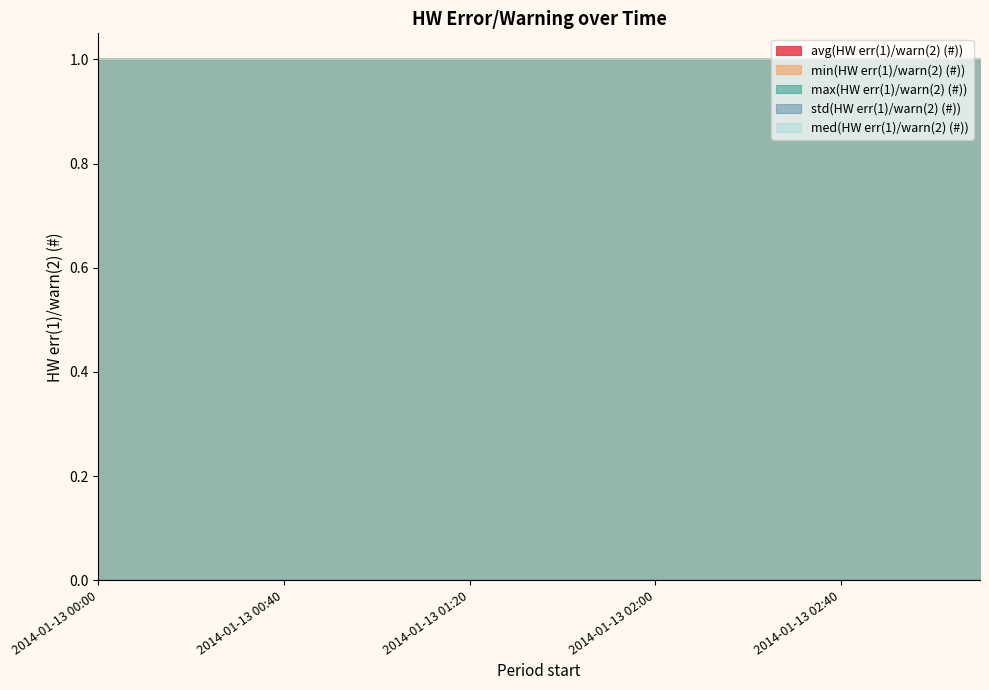

What is the label of the 4th point from the left?

2014-01-13 00:30